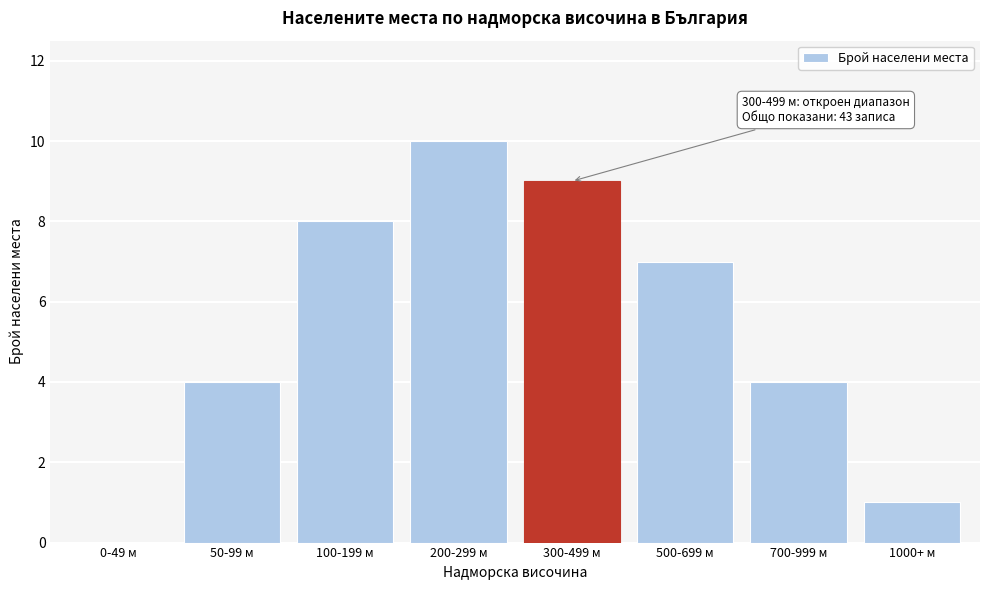

Reading left to right, extract all data points from this chart.

0-49 м=0	50-99 м=4	100-199 м=8	200-299 м=10	300-499 м=9	500-699 м=7	700-999 м=4	1000+ м=1